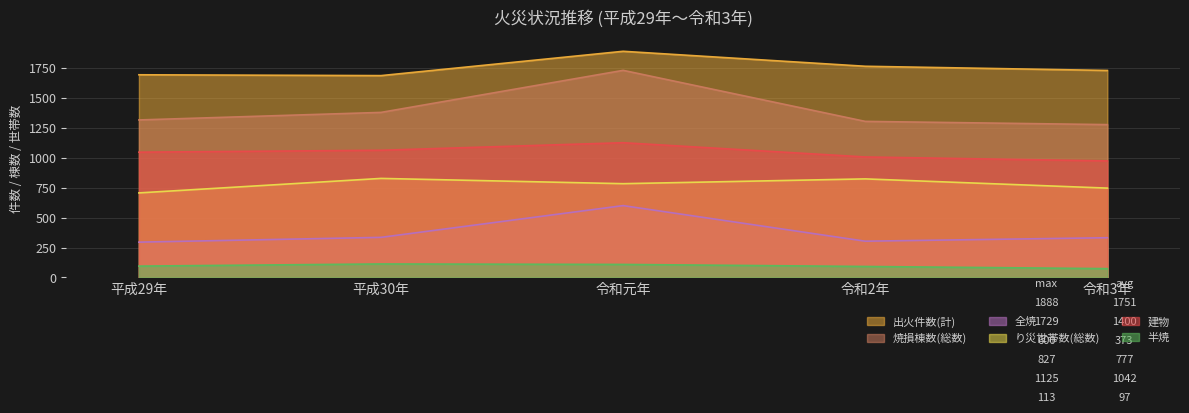

True or false: 建物 and 半焼 intersect in this chart.

False